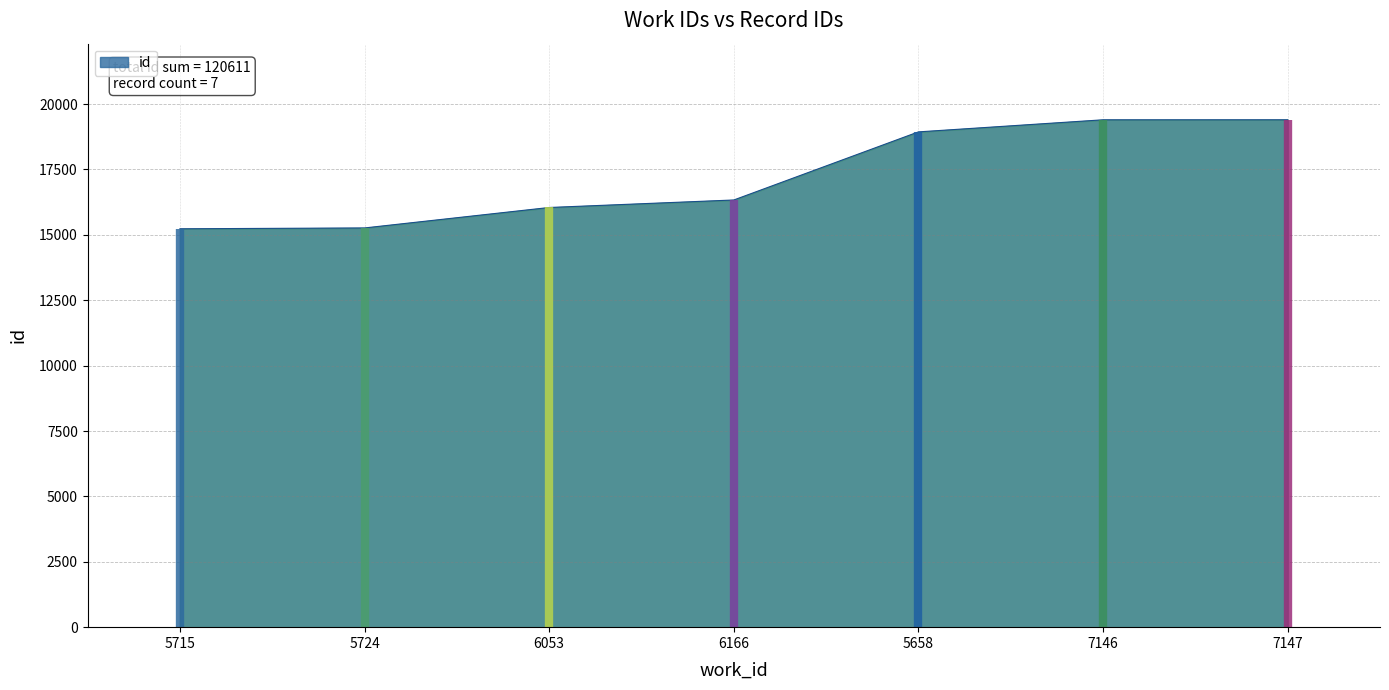

What is the difference between the maximum and minimum values?

4168